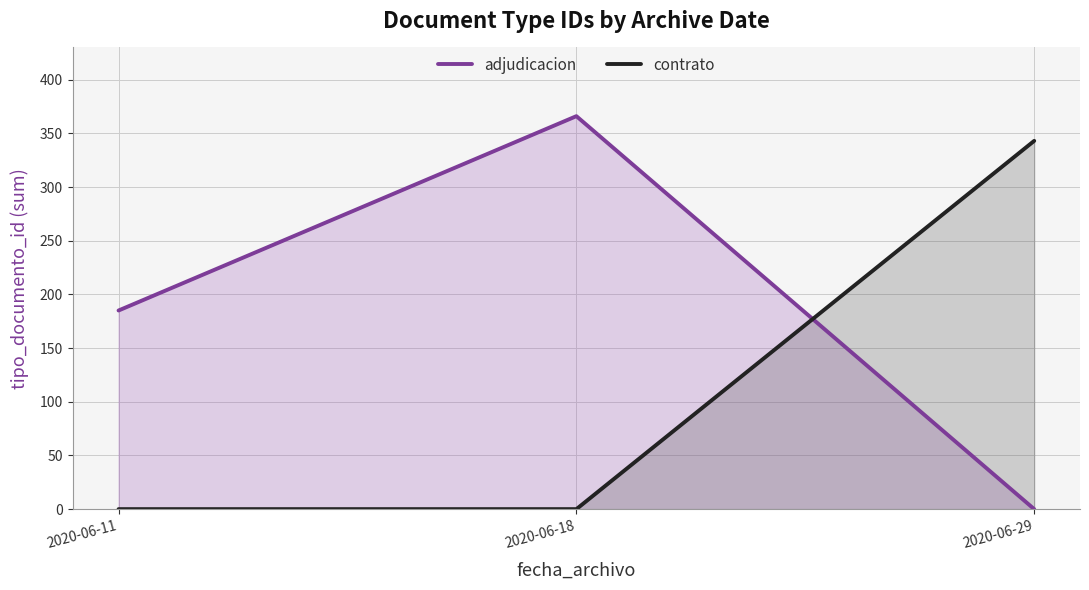

Which category has the lowest value across all series?

2020-06-29